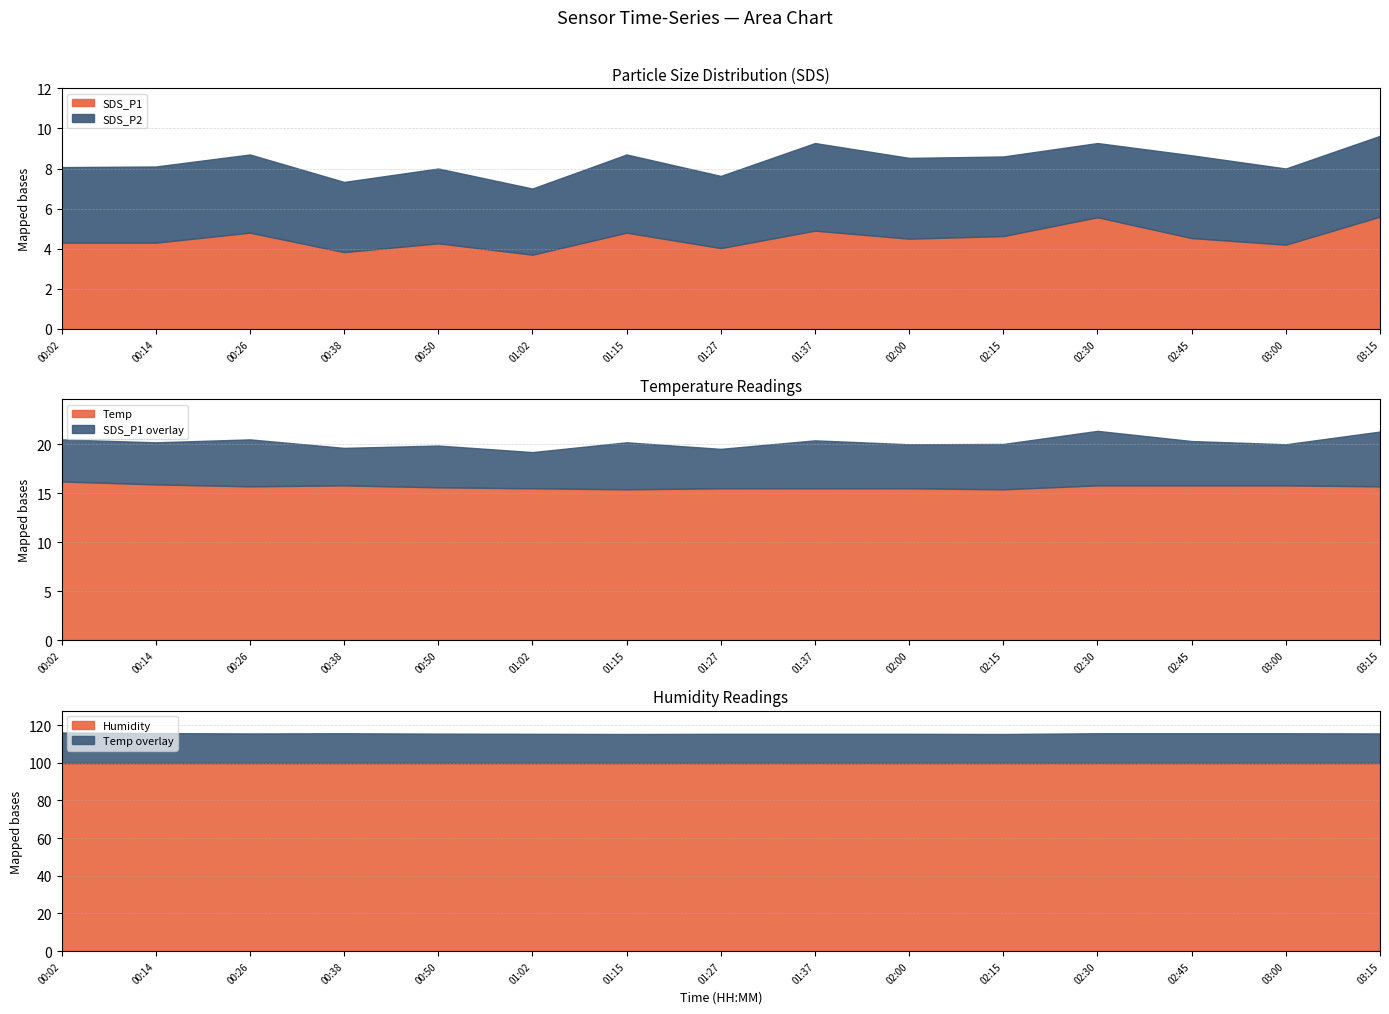

Reading right to left, what are all the values shown in this chart?

SDS_P1: 5.6	4.2	4.5	5.6	4.6	4.5	4.9	4.0	4.8	3.7	4.3	3.8	4.8	4.3	4.3
SDS_P2: 4.0	3.8	4.1	3.7	4.0	4.0	4.4	3.6	3.9	3.3	3.7	3.5	3.9	3.8	3.8
Temp: 15.7	15.8	15.8	15.8	15.4	15.5	15.5	15.5	15.4	15.5	15.6	15.8	15.7	15.9	16.2
Humidity: 99.9	99.9	99.9	99.9	99.9	99.9	99.9	99.9	99.9	99.9	99.9	99.9	99.9	99.9	99.9